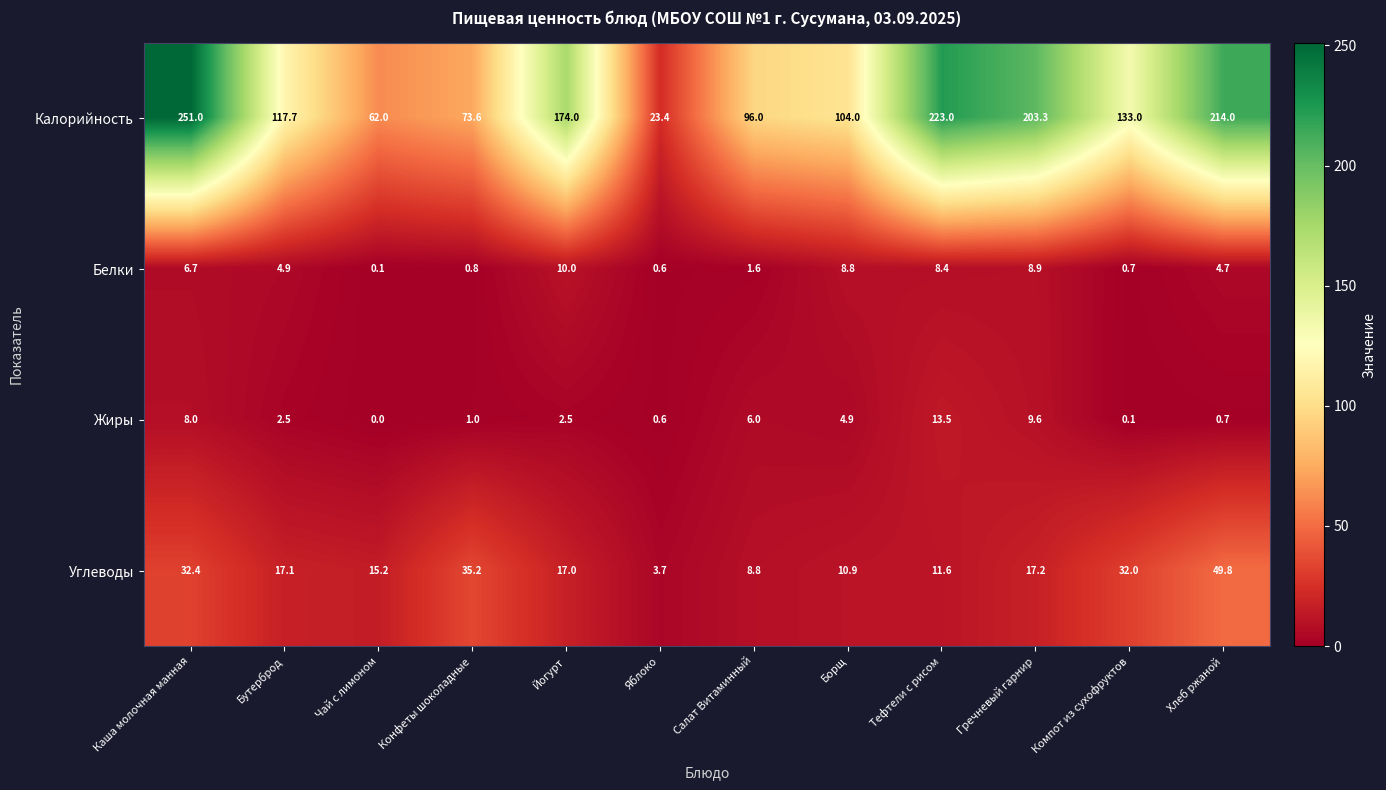

How many categories are shown in the chart?

12